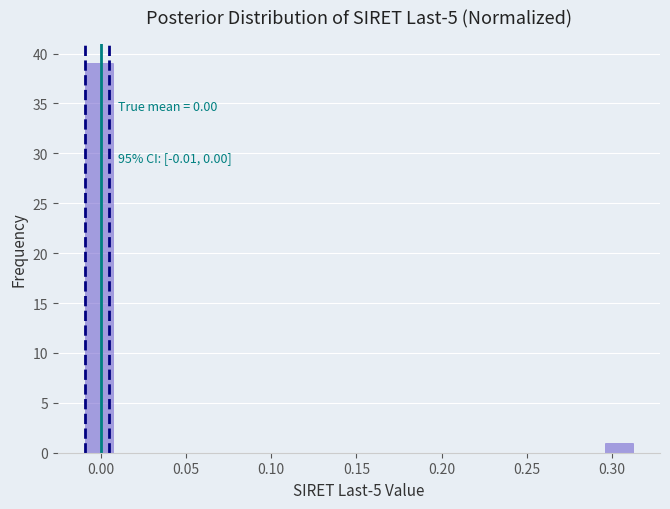

Read against the x-axis, roughly where is the centre of the tallest bar?

0.000